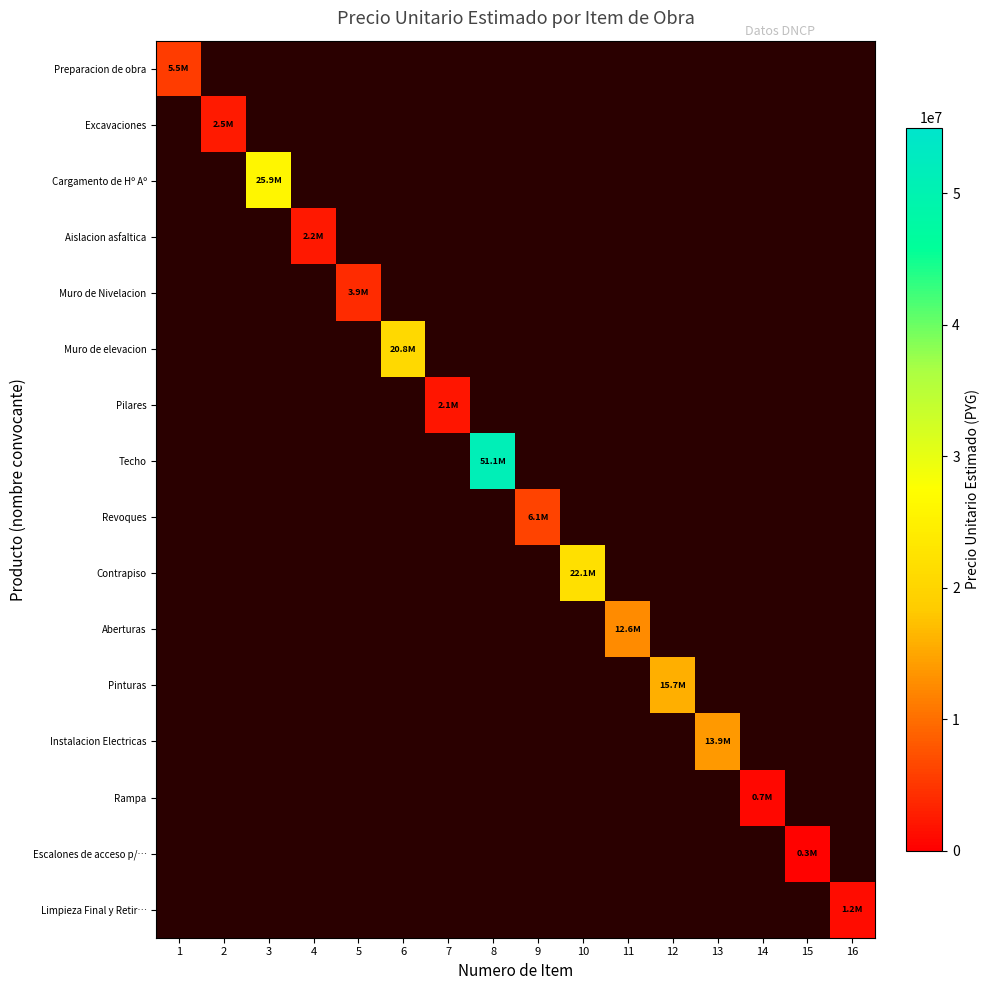

What is the smallest value displayed?

350000.0